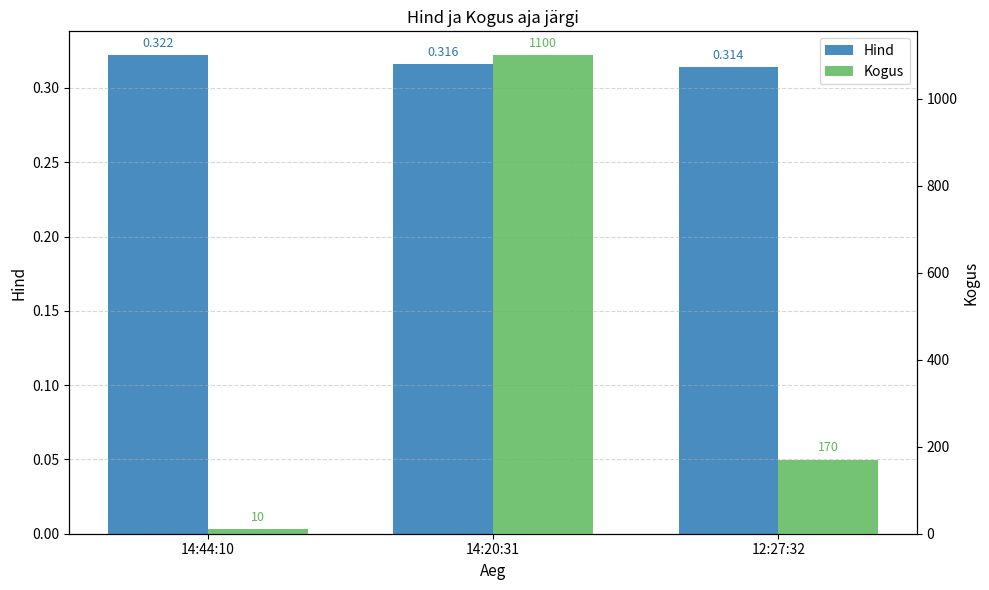

What is the smallest value displayed?

0.3